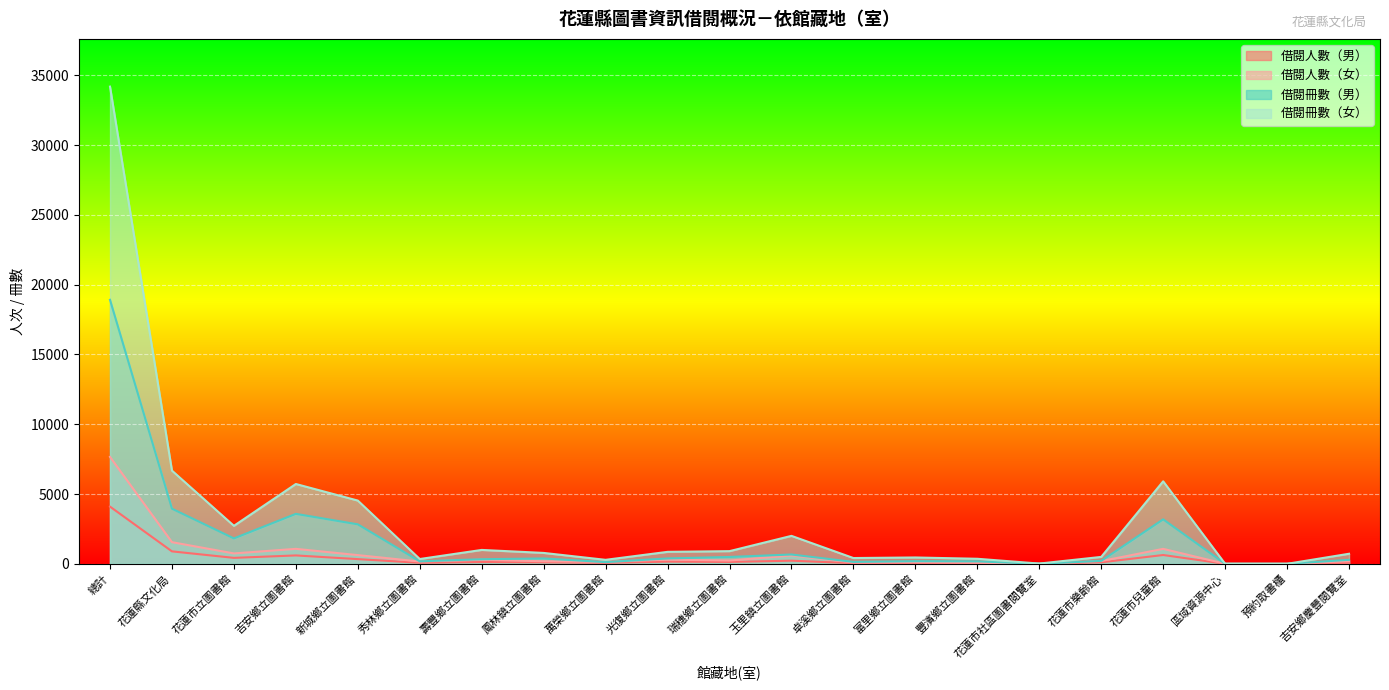

True or false: 借閱冊數（男） and 借閱冊數（女） intersect in this chart.

False